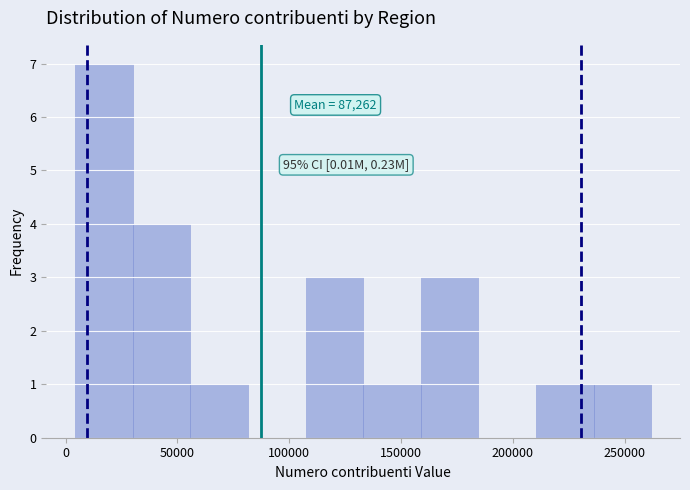

Over which range of the x-axis is the bar tallest?

5000 to 30000